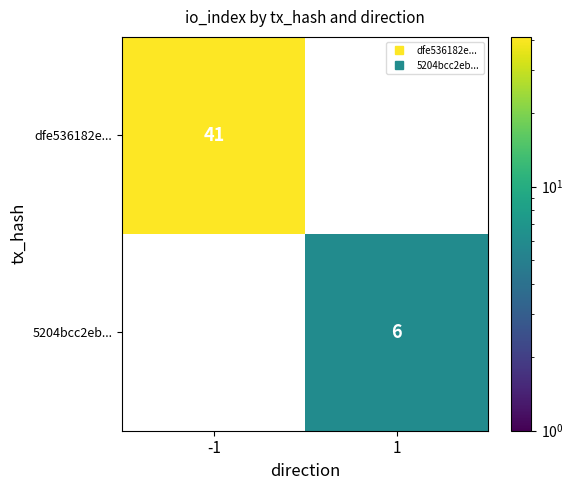

What is the greatest value displayed?

41.0